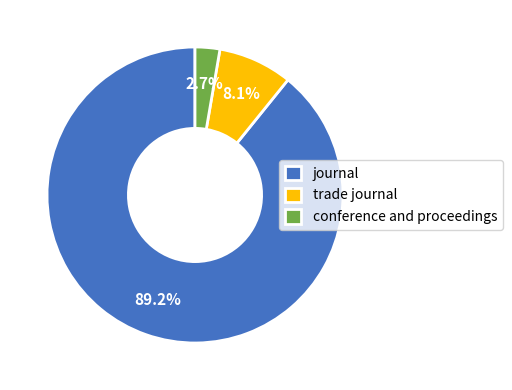

Which slice is the largest?

journal